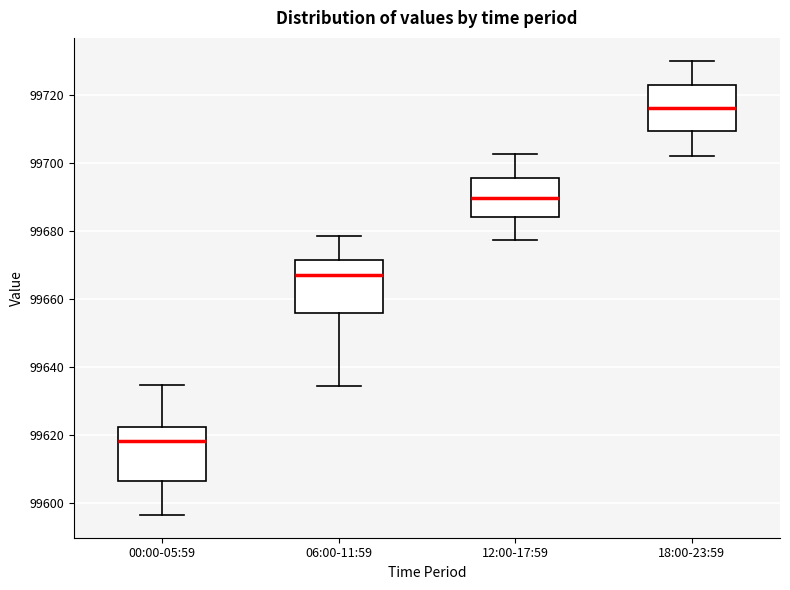

Where does the lower whisker of the box for 00:00-05:59 end on the y-axis? The values are not printed on the chart, so give them approximately, as read against the axis.

99596